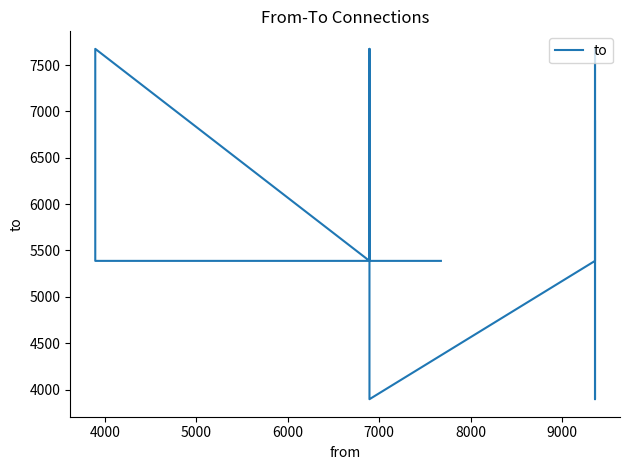

What is the minimum value shown in the chart?

3896